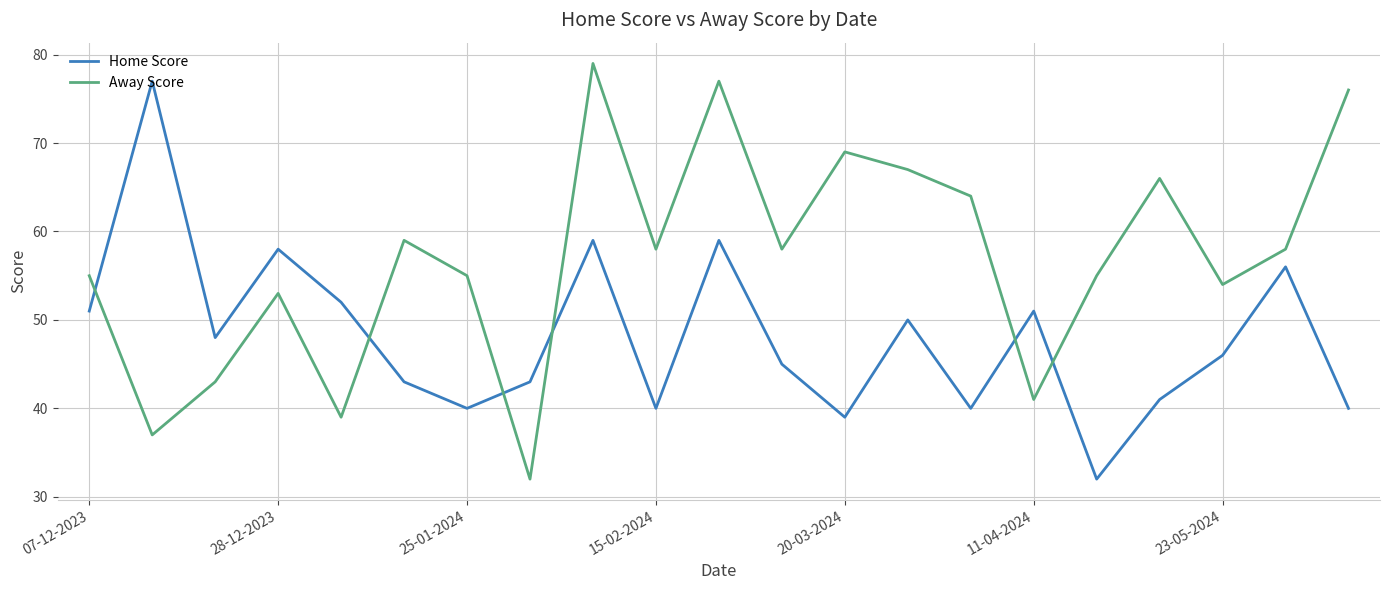

How many values in the Away Score series are below 58?

10